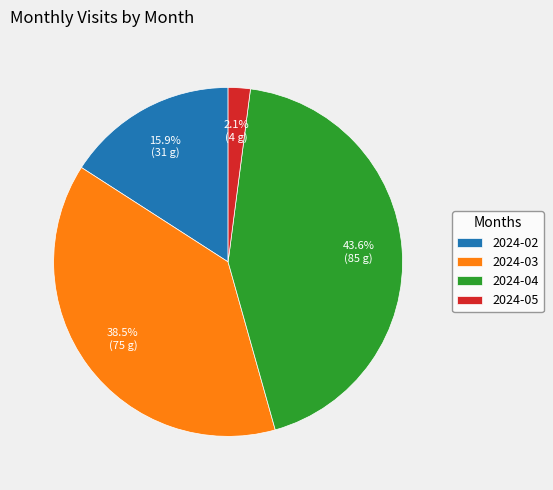

What is the ratio of the value at 2024-02 to the value at 2024-04?

0.4